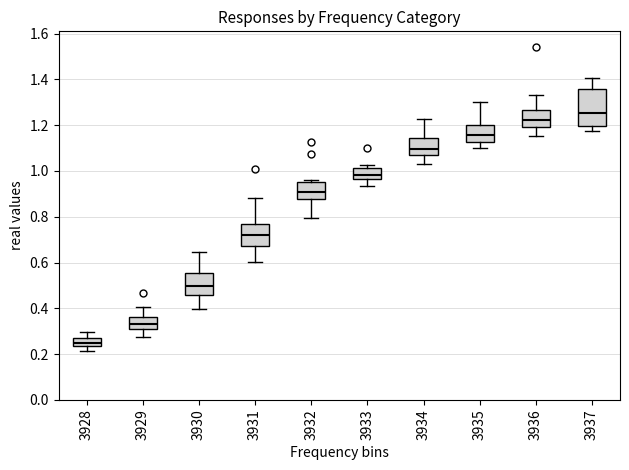

Which box's median line is the highest?

3937